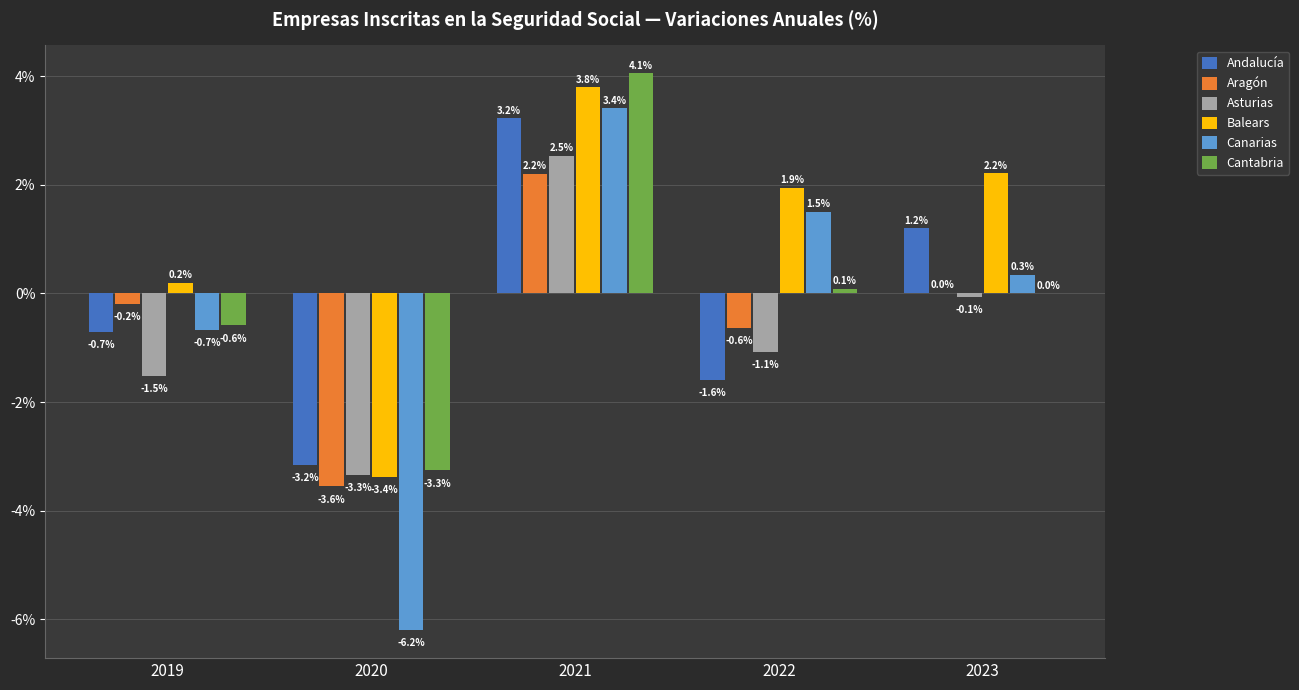

What is the sum of the Andalucía values at 2022 and 2021?

1.6